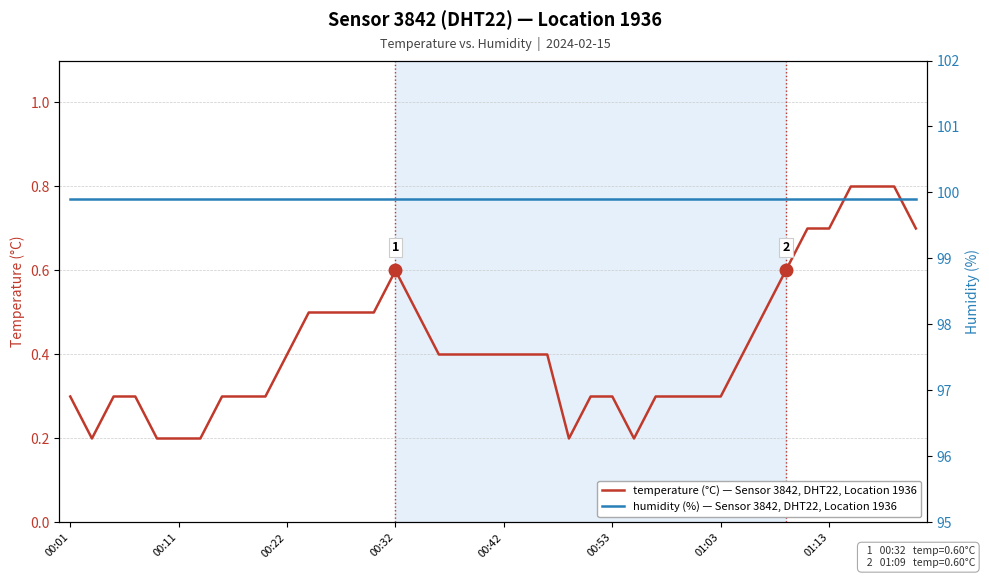

True or false: humidity has more than 1 points higher than both neighbors.

False